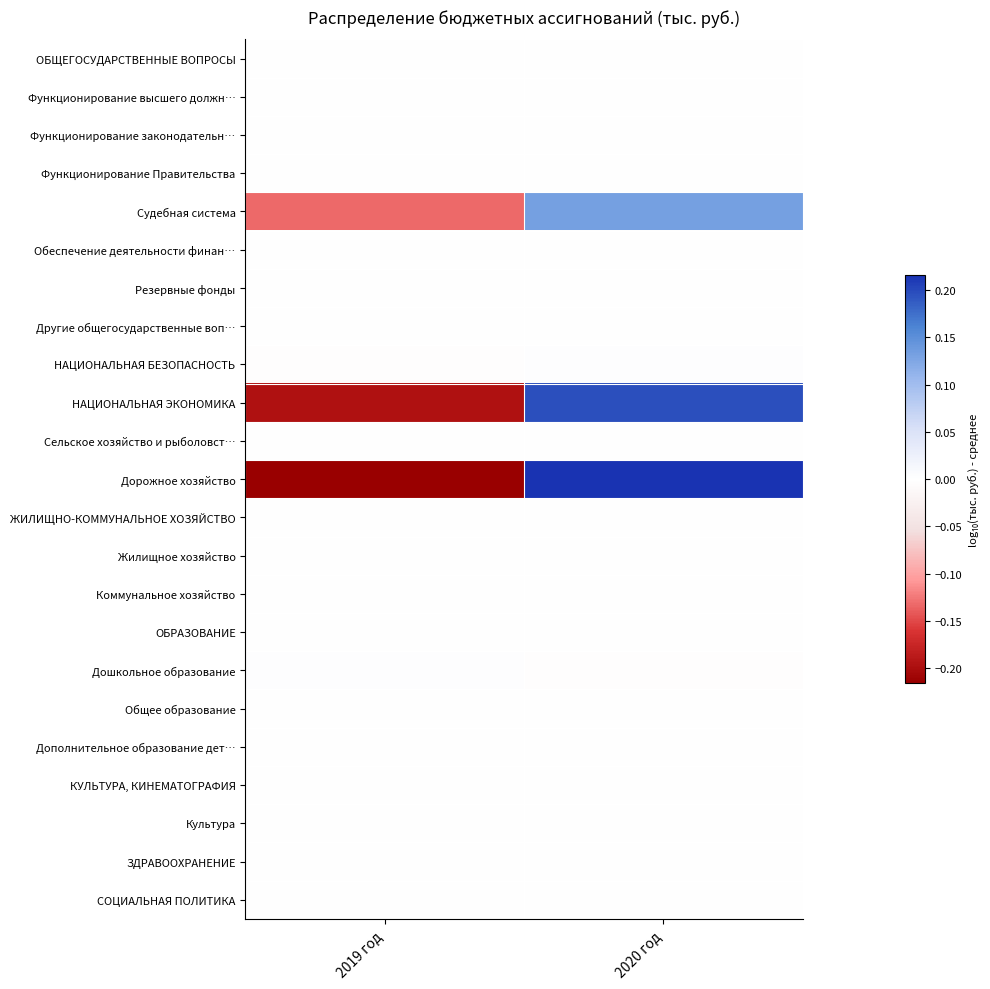

Which has a higher value, 2019 год or 2020 год?

2020 год